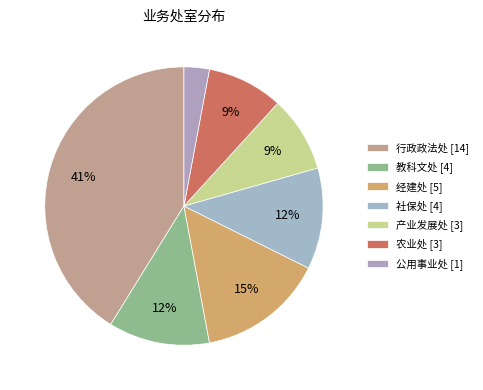

What is the total percentage of 社保处 and 行政政法处?

52.9%